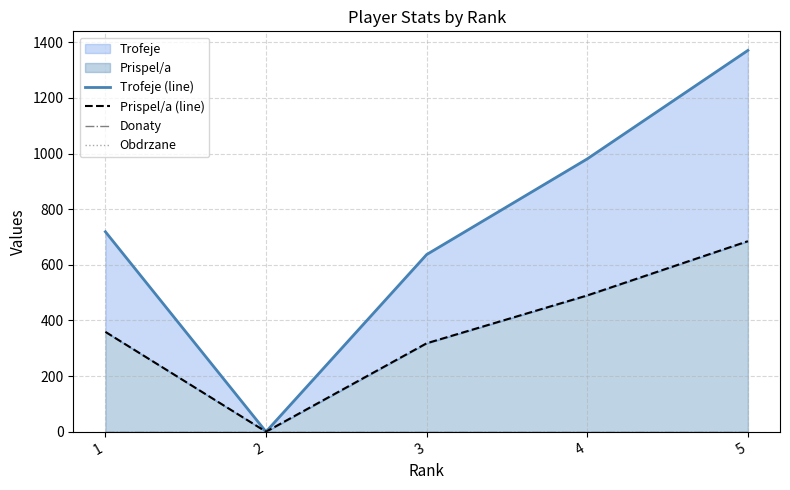

At how many categories does at least one series exceed 523?

4